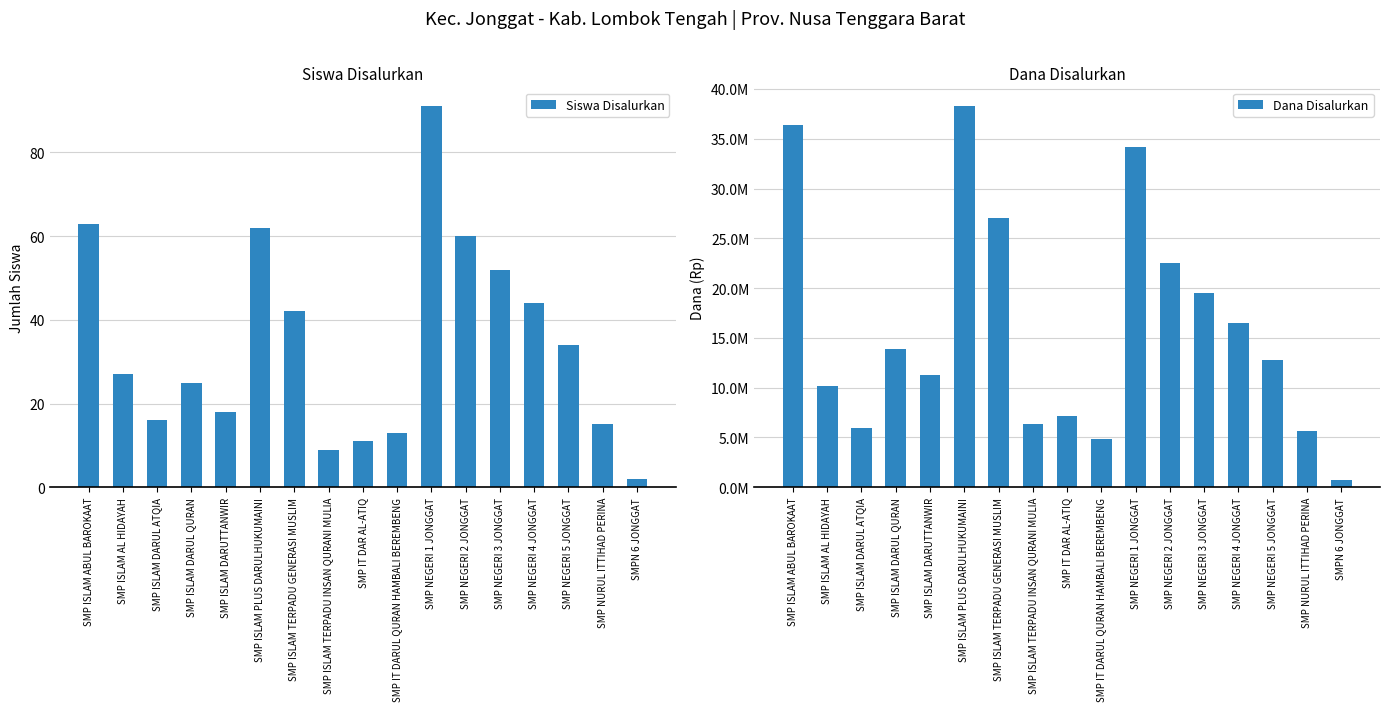

The Dana Disalurkan series shows 9345082 at SMP IT DAR AL-ATIQ. True or false?

False